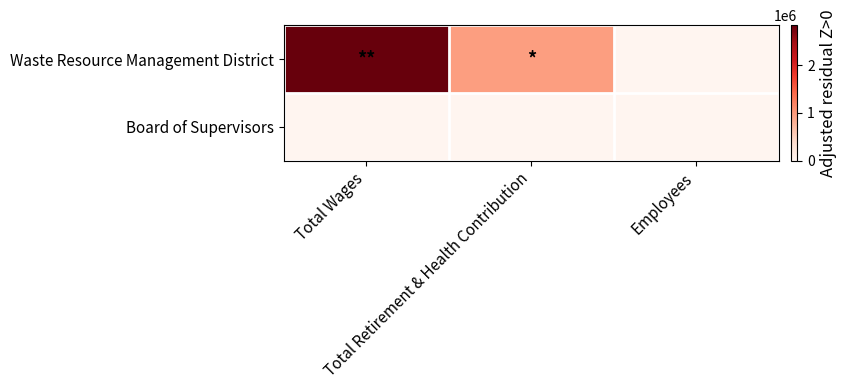

At Employees, list the series in order from largest to smallest.

Waste Resource Management District, Board of Supervisors